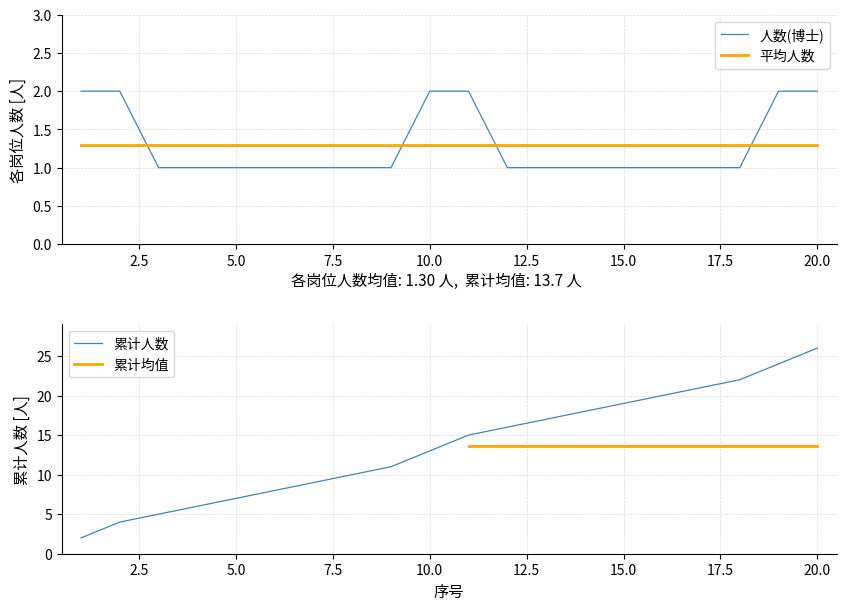

How many categories are shown in the chart?

20